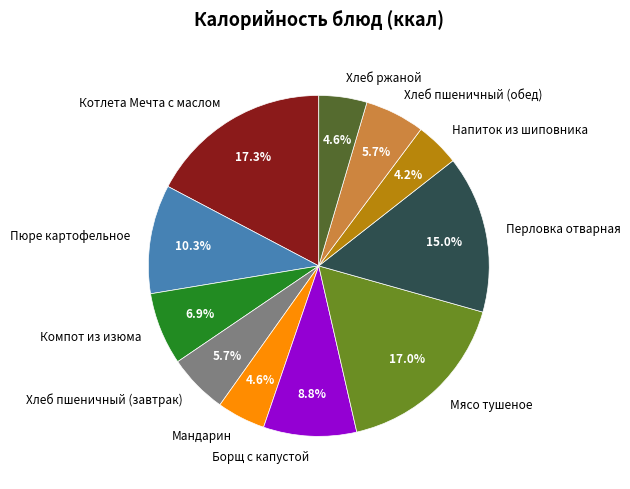

Is there a majority slice in this chart?

No